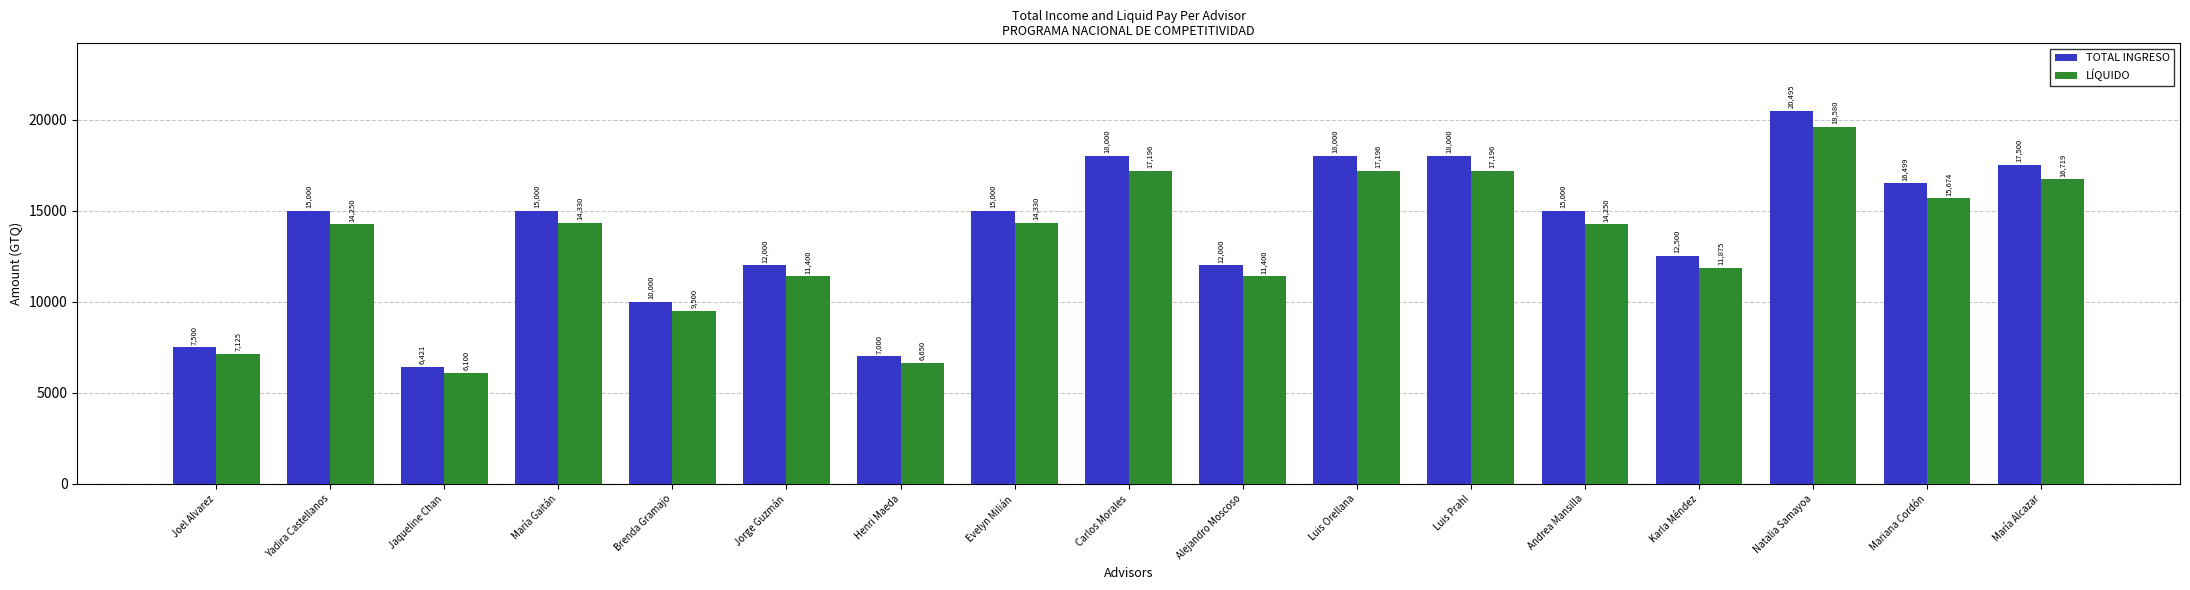

What position from the right is Joel Alvarez?

17